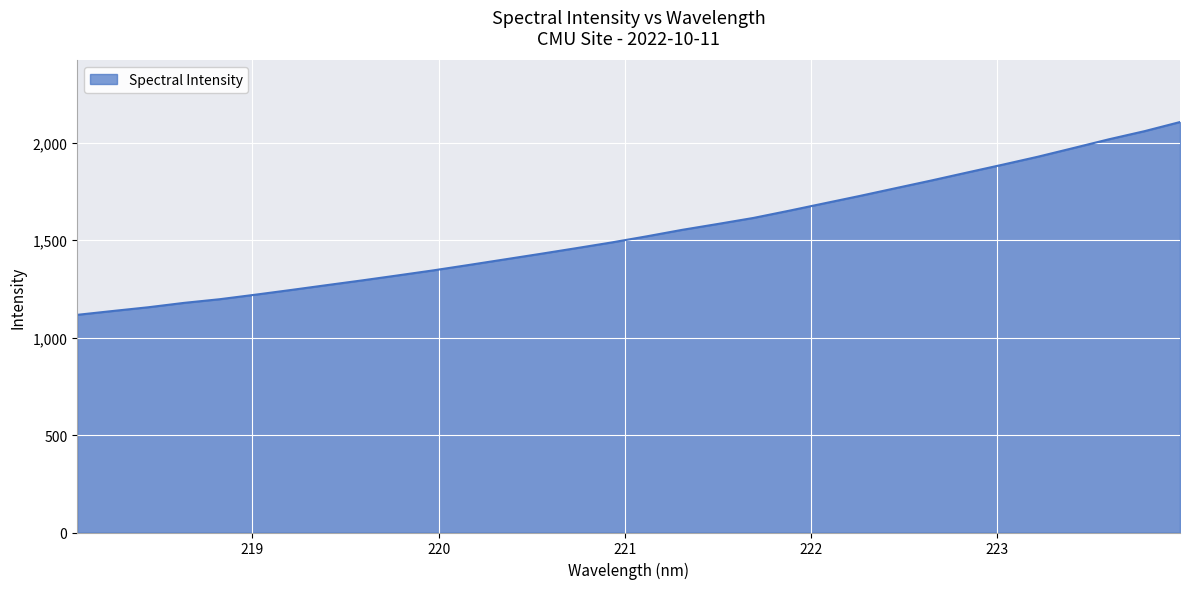

How many series are shown in this chart?

1